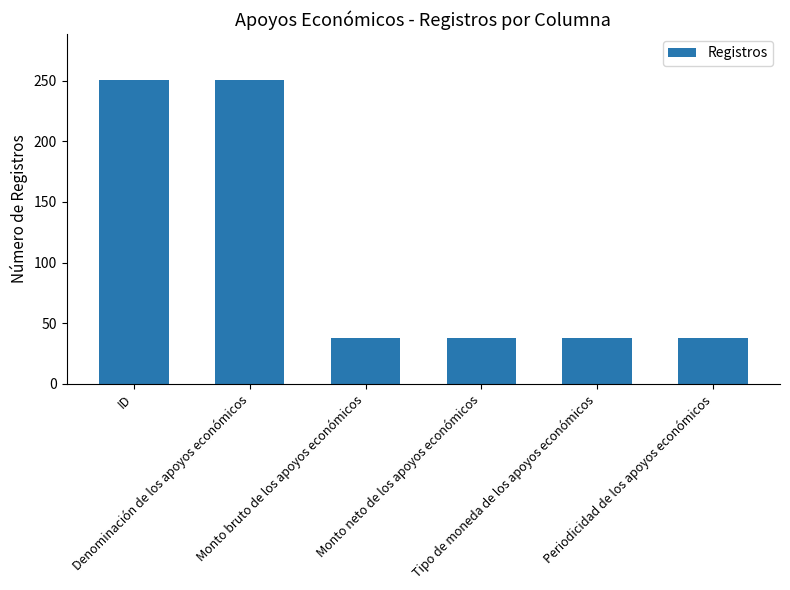

How many series are shown in this chart?

1